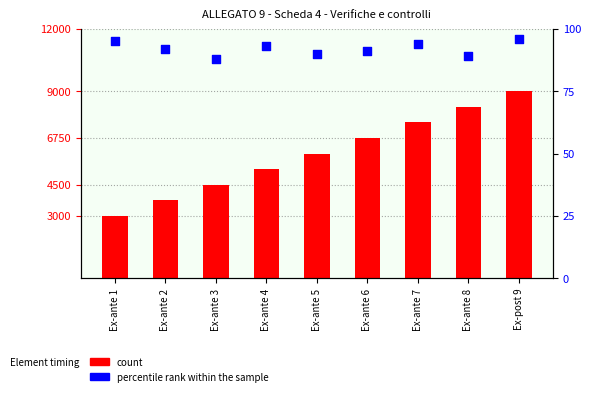

Which series contains the highest Y value?

count